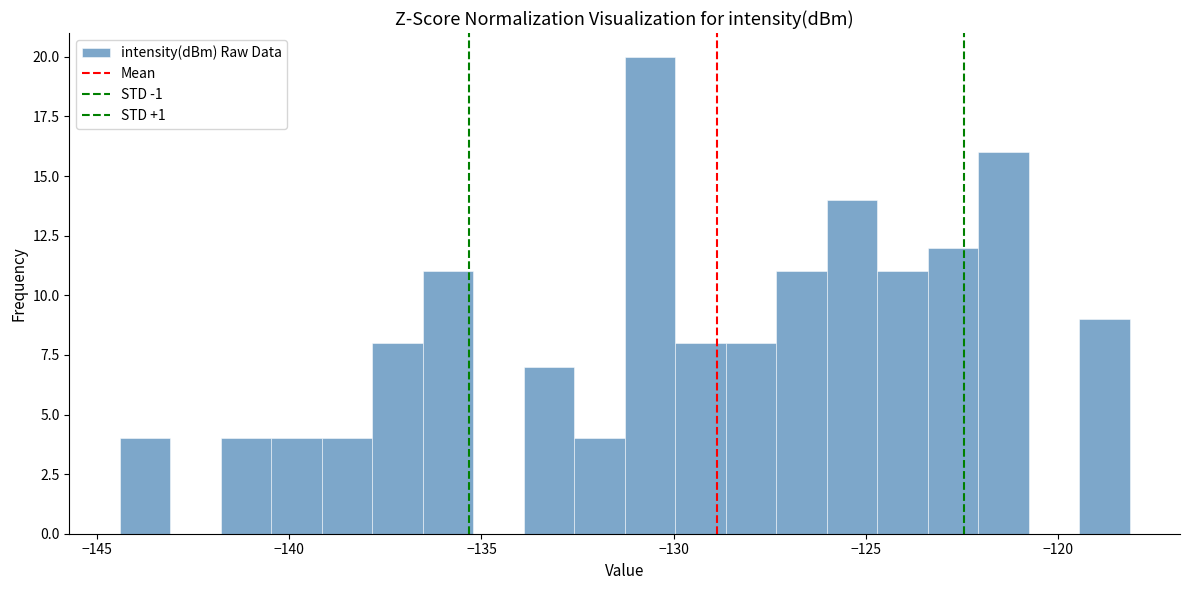

Around what value on the x-axis is the tallest bar? Give the approximate position of its centre, as read against the axis.

-130.5